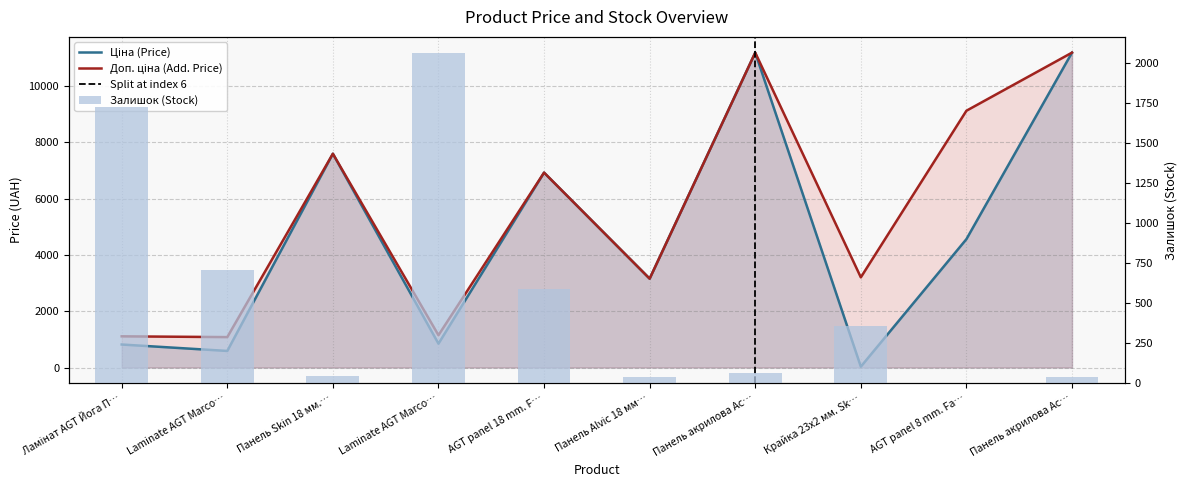

Reading left to right, what are all the values shown in this chart?

Ціна: 818.5	589.9	7596.5	848.4	6925.7	3157.9	11188.2	32.0	4561.9	11188.2
Доп. ціна: 1109.2	1081.7	7596.5	1149.7	6925.7	3158.0	11188.2	3205.0	9123.7	11188.2
Залишок: 1725.0	708.0	44.0	2063.0	588.0	39.0	66.0	360.0	0.0	38.0